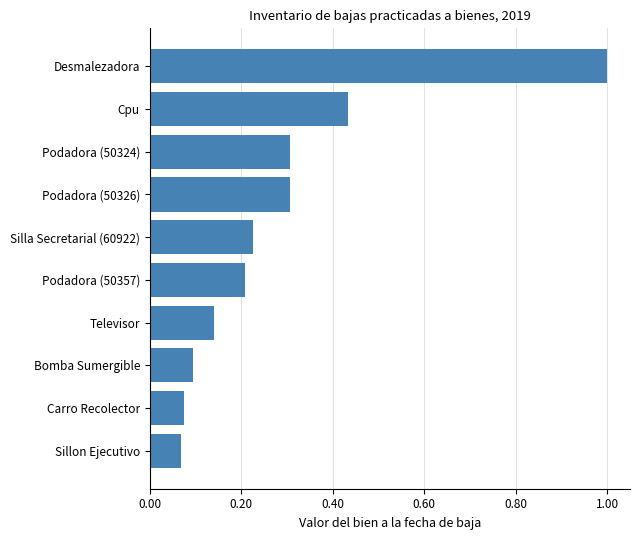

What is the average value?

0.3